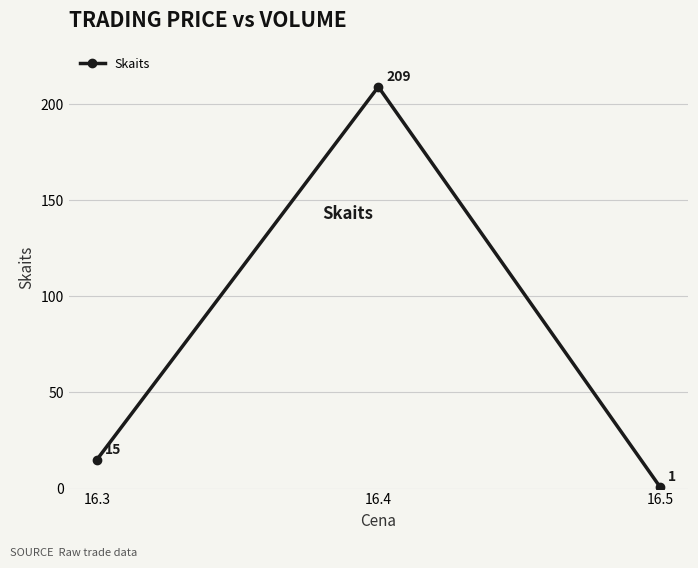

Where is the data nearest to the value 105?

16.3